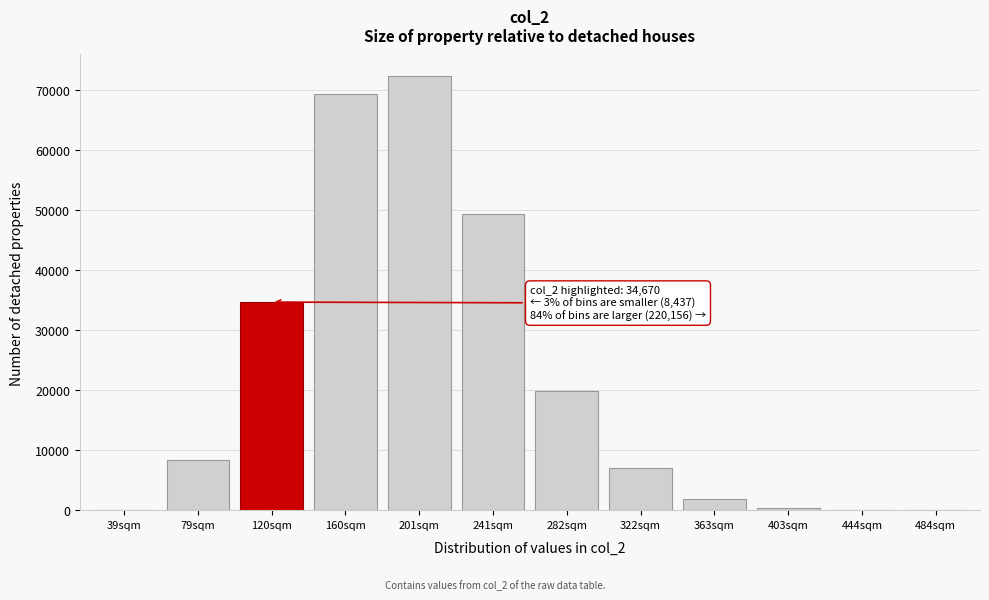

At which label is the value closest to 36163?

120sqm